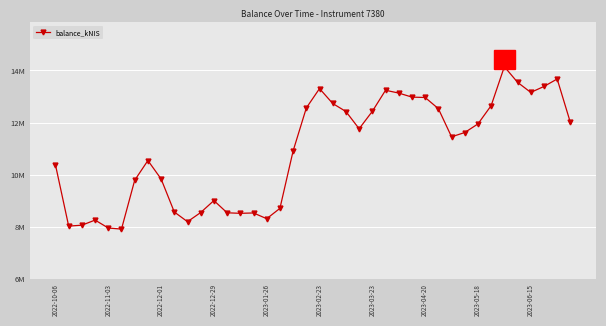

Is this an area chart (filled region under the line)?

No